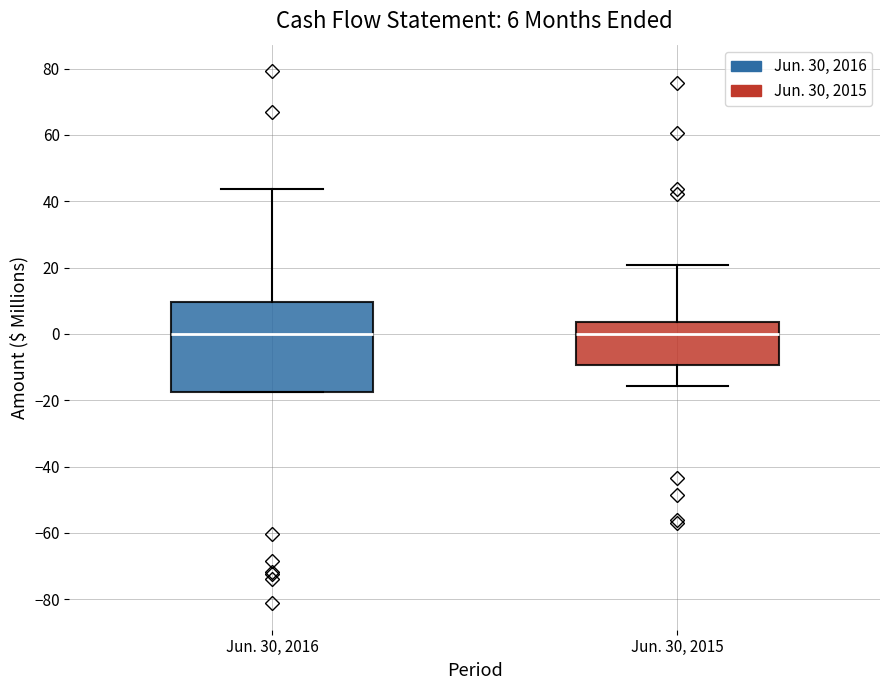

Comparing the boxes themselves (not the whiskers), which one is the tallest?

Jun. 30, 2016